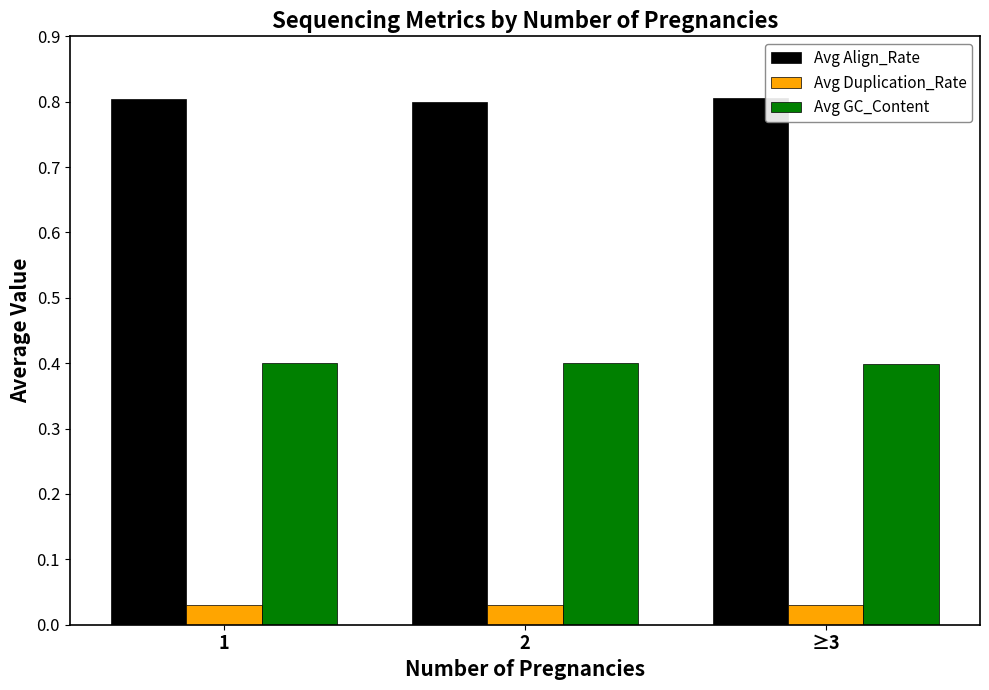

The value of Avg GC_Content at 1 is 0.4. True or false?

True